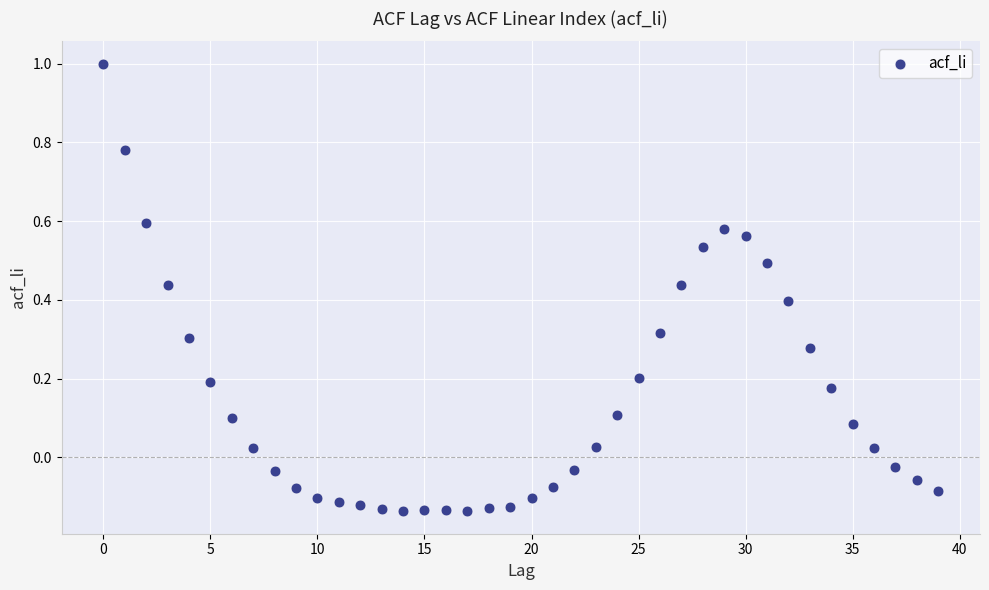

What is the range of Y values (max minus min)?

1.1